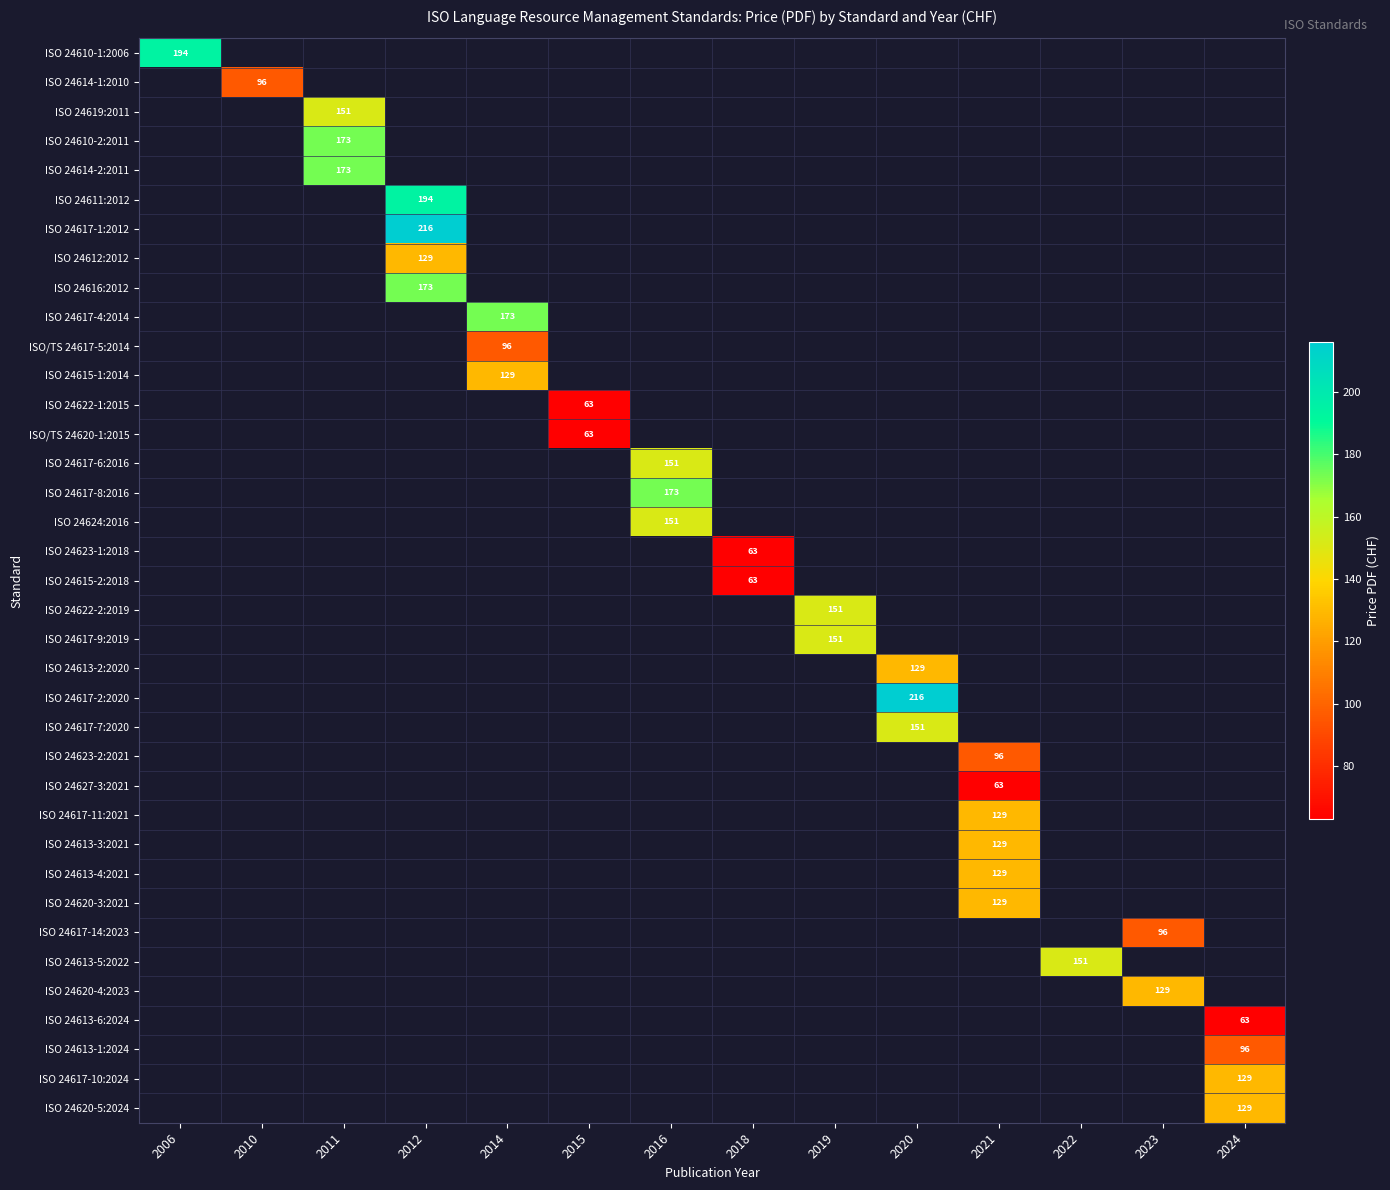

True or false: ISO 24613-6:2024 has a value of 63 at 2024.

True